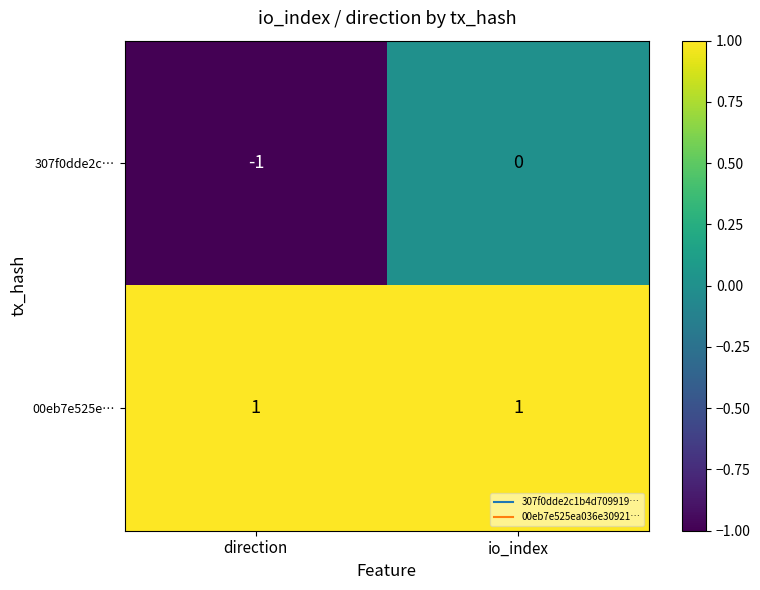

The 307f0dde2c… series shows 0 at io_index. True or false?

True